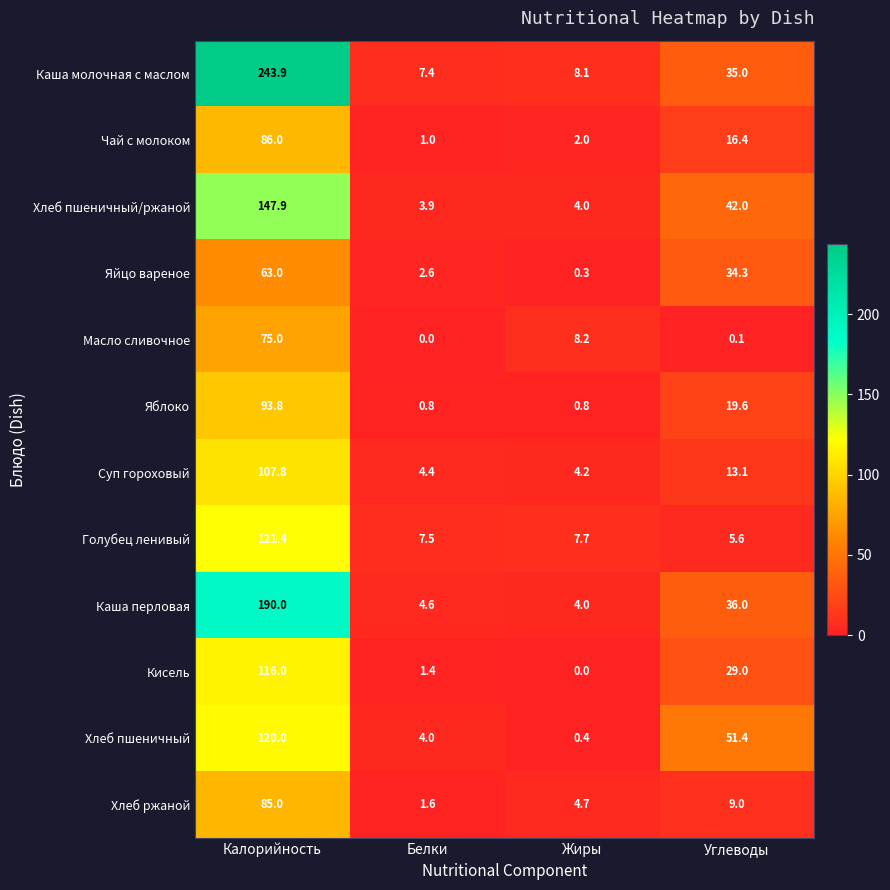

Which series changed the most between Белки and Жиры?

Масло сливочное